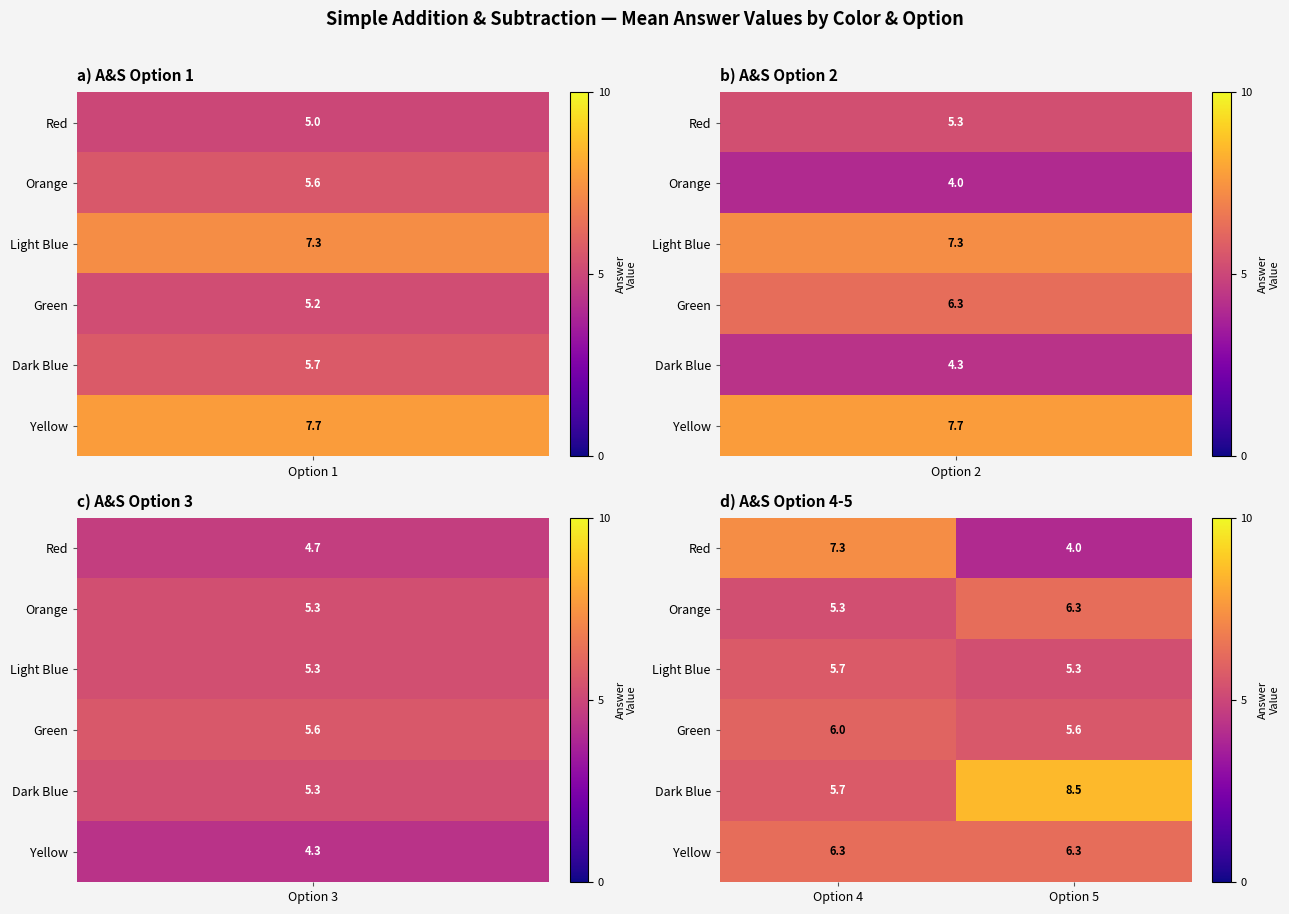

What is the greatest value displayed?

8.5